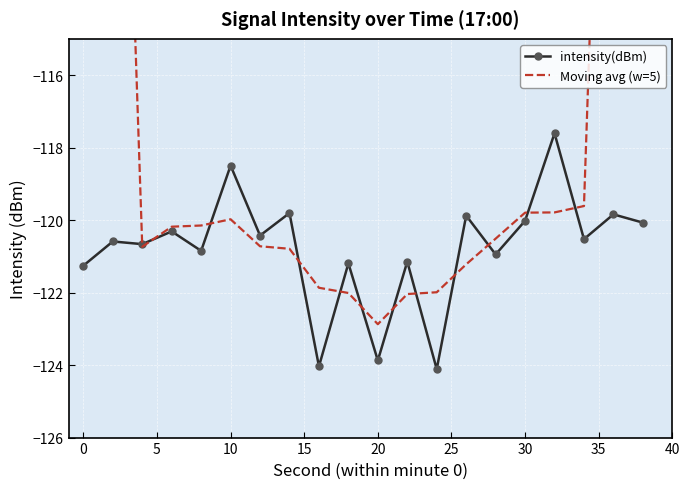

What is the lowest value of the Moving avg (w=5) series?

-122.9